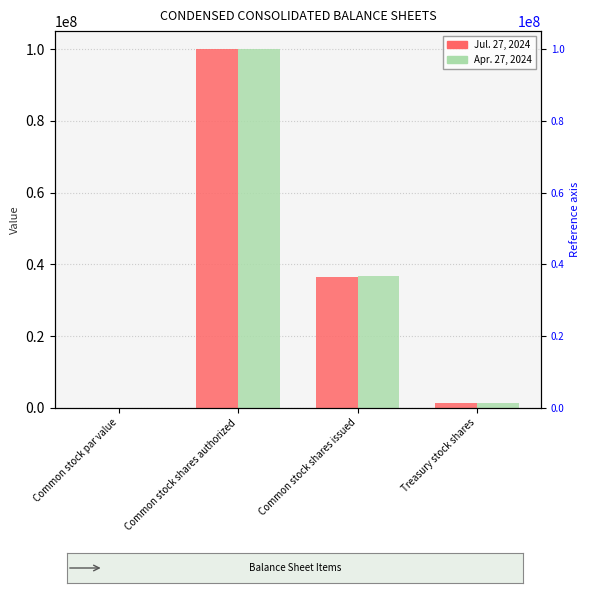

What is the lowest value of the Jul. 27, 2024 series?

0.5